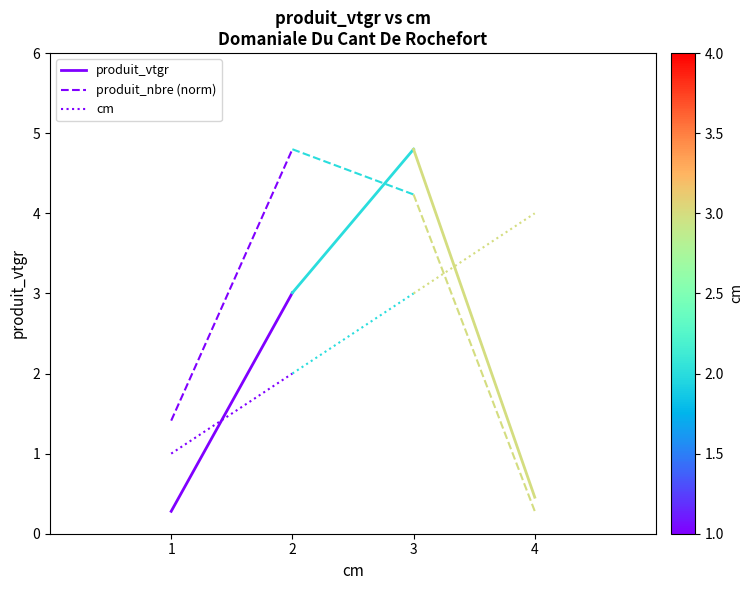

Reading left to right, extract all data points from this chart.

produit_vtgr: 1=0.3	2=3.0
produit_nbre (norm): 1=1.4	2=4.8
cm: 1=1.0	2=2.0